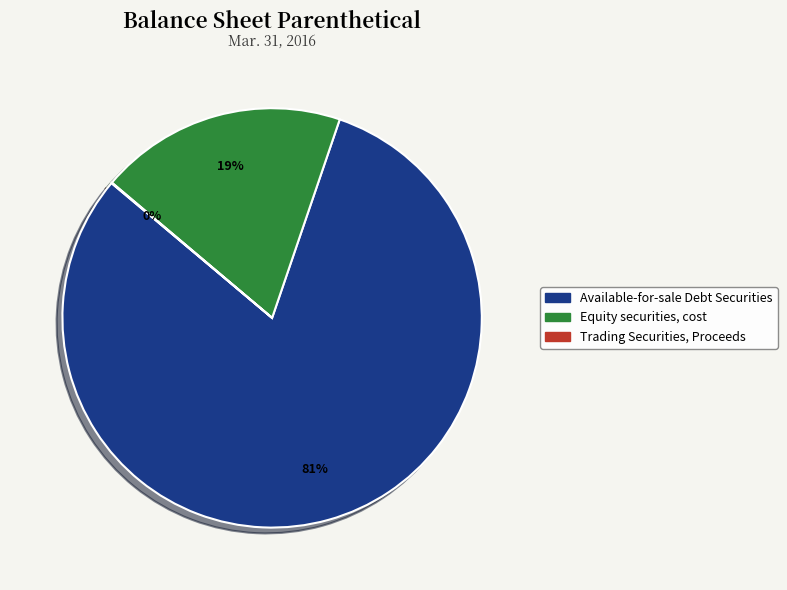

Which slice represents more than half of the pie?

Available-for-sale Debt Securities